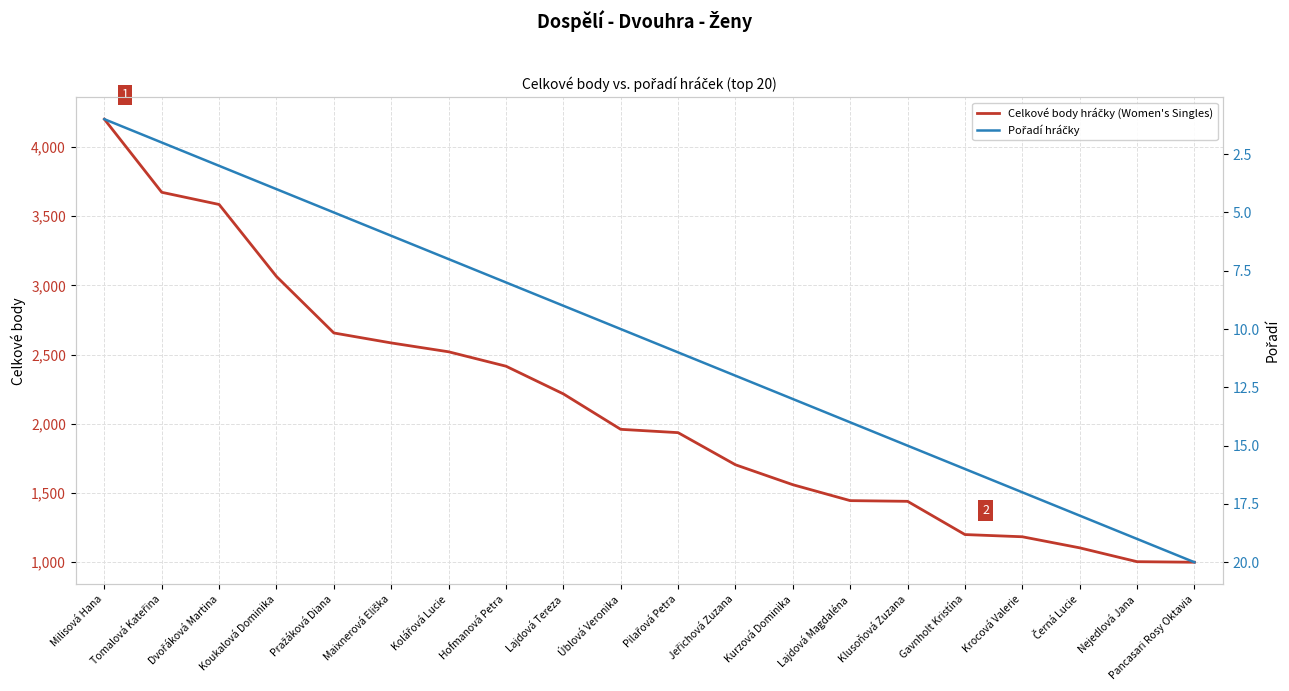

How many data points in Celkové body hráčky (Women's Singles) are less than 1960?

10